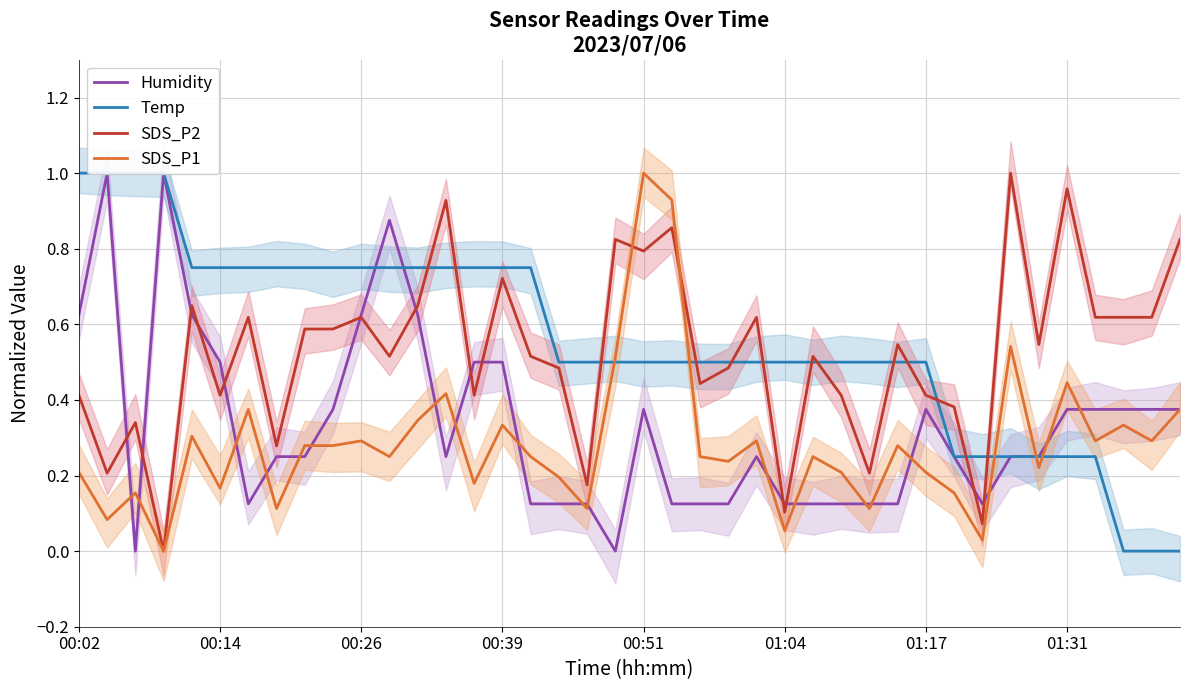

Does the chart have visible grid lines?

Yes